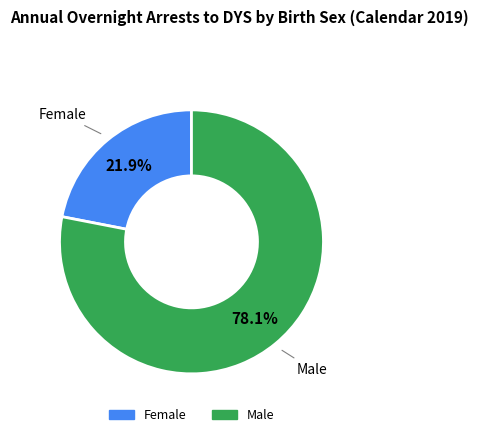

To the nearest percent, what is the difference between the Female and Male slice percentages?

56%